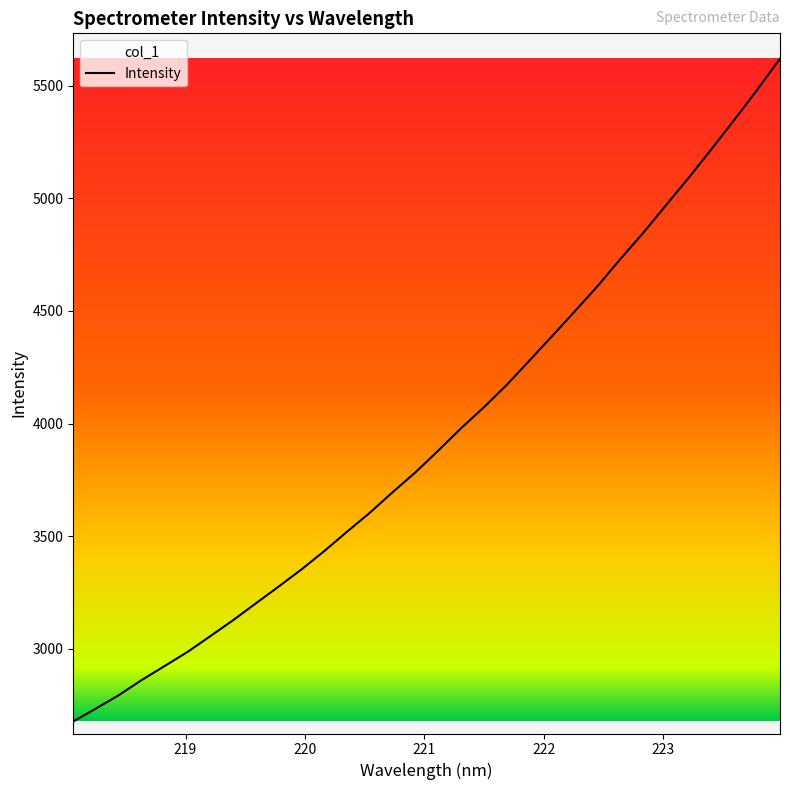

What is the sum of the values at 222.263 and 218.6332?

7360.2